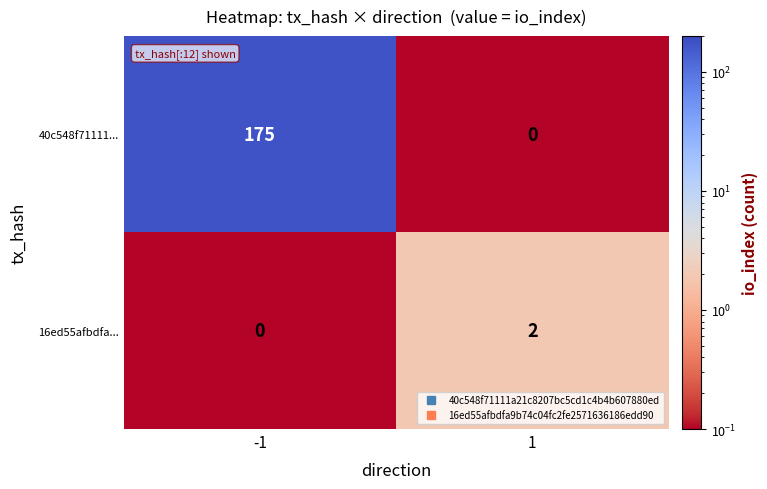

Which series has the largest range (max minus min)?

40c548f71111...